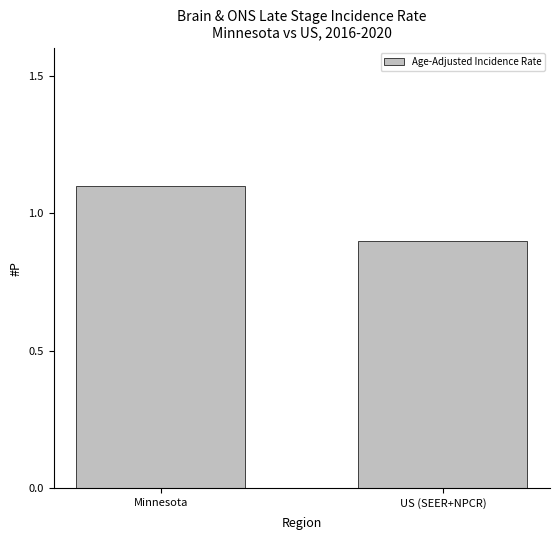

How many data points are less than 1?

1